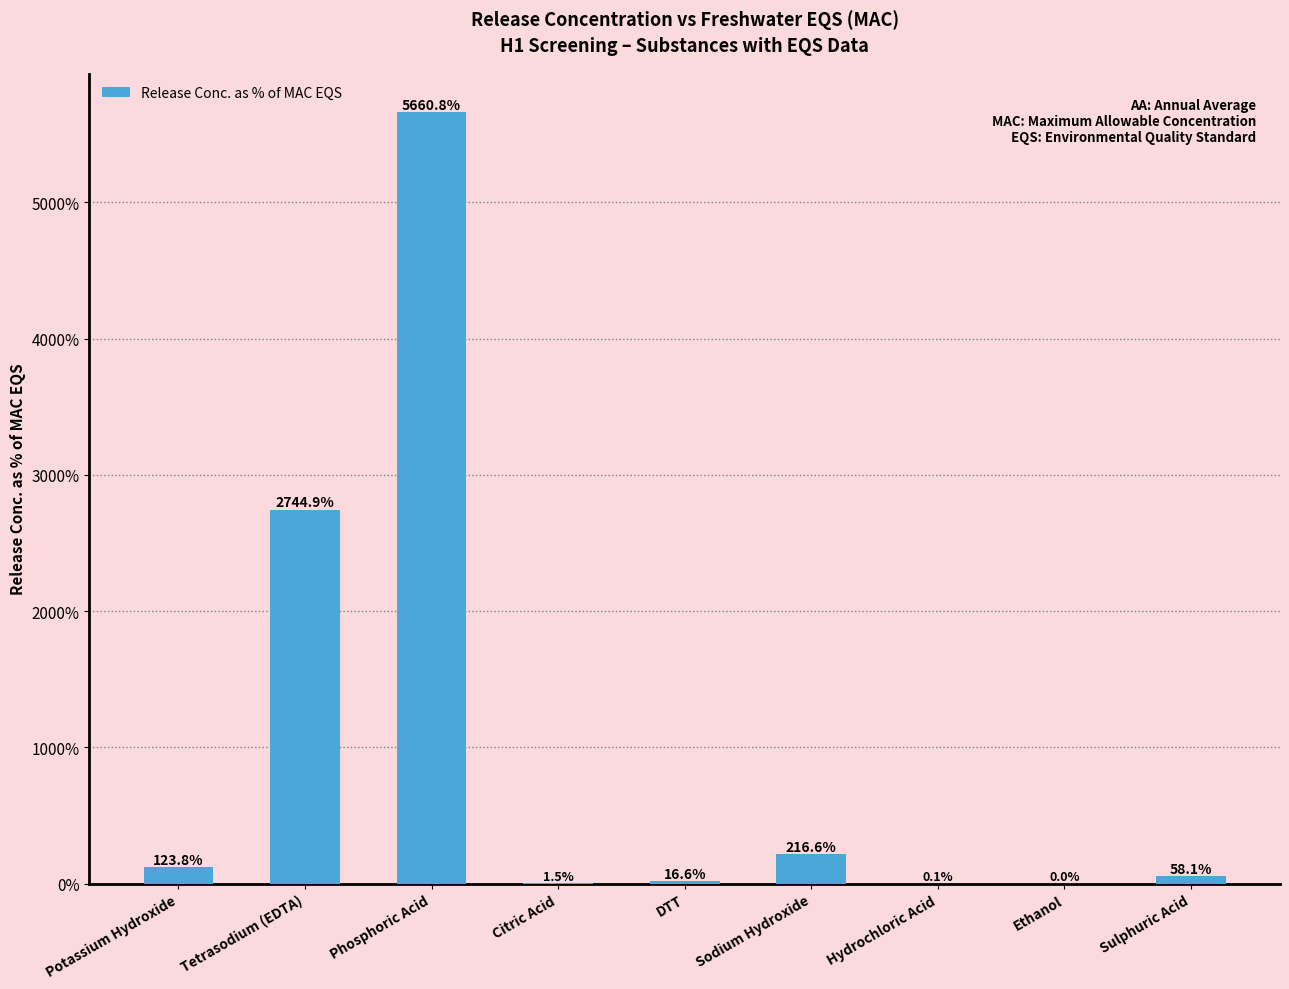

Is it true that the value at Tetrasodium (EDTA) is 2744.9?

True